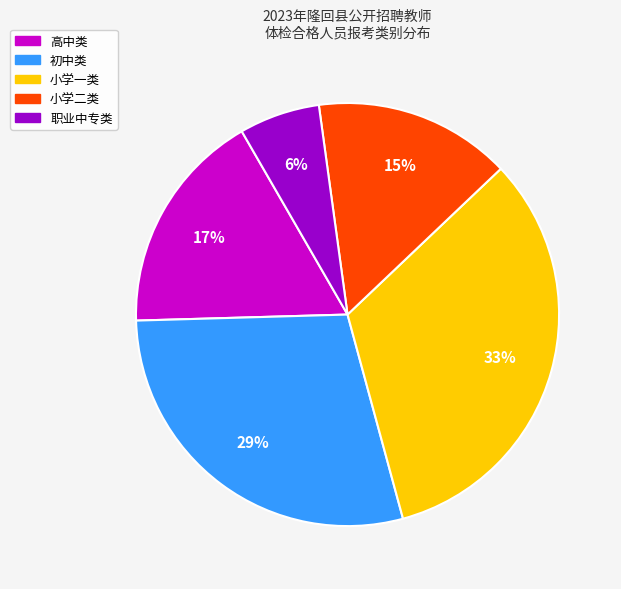

Count the number of slices in the pie.

5